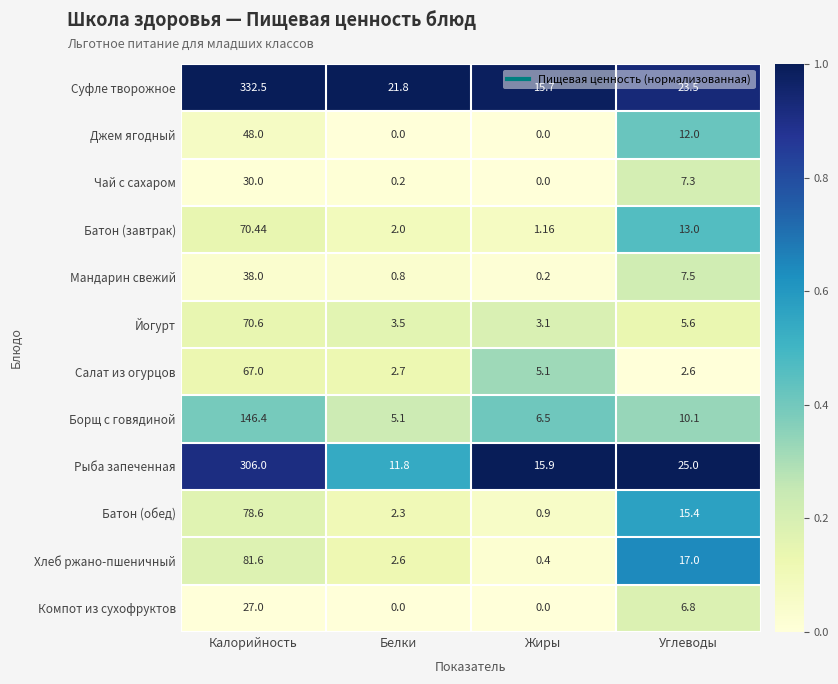

List the series in order of their peak value, lowest first.

Компот из сухофруктов, Чай с сахаром, Мандарин свежий, Джем ягодный, Салат из огурцов, Батон (завтрак), Йогурт, Батон (обед), Хлеб ржано-пшеничный, Борщ с говядиной, Рыба запеченная, Суфле творожное